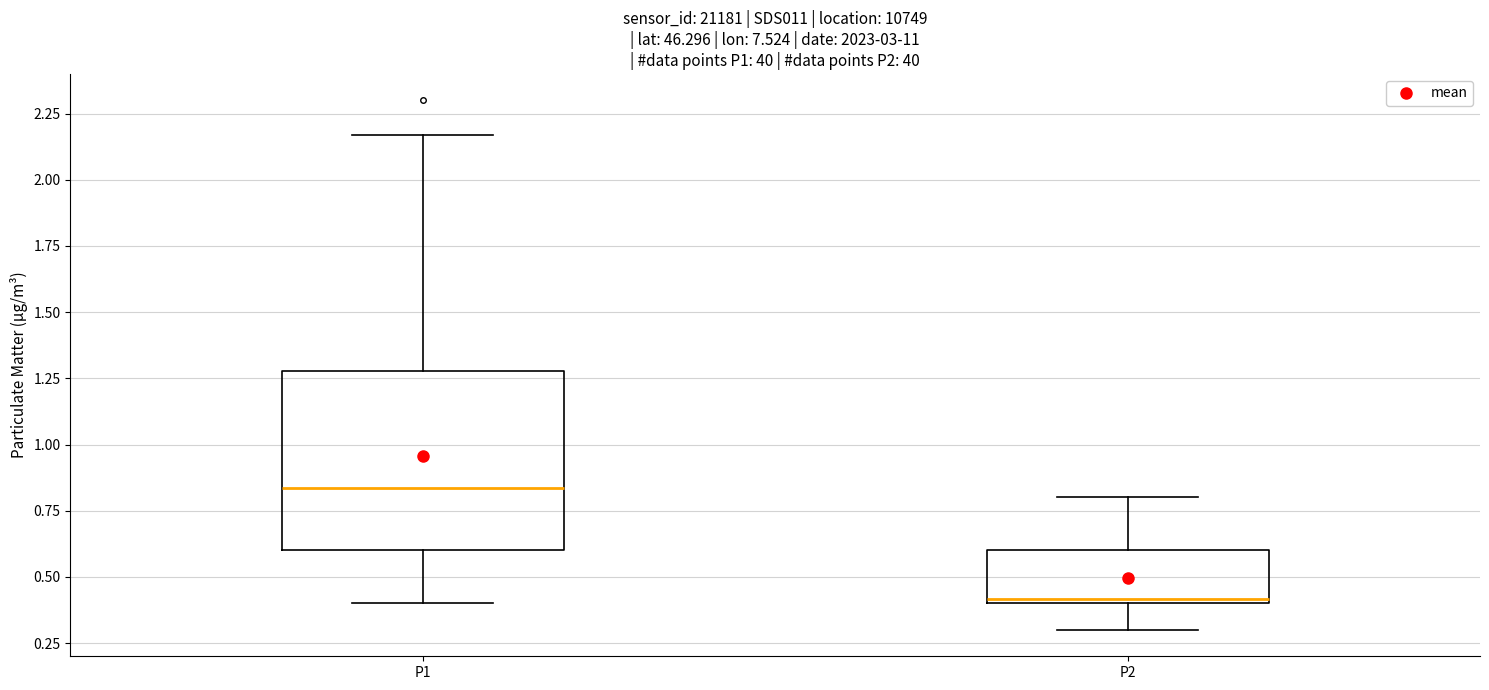

Comparing the boxes themselves (not the whiskers), which one is the tallest?

P1